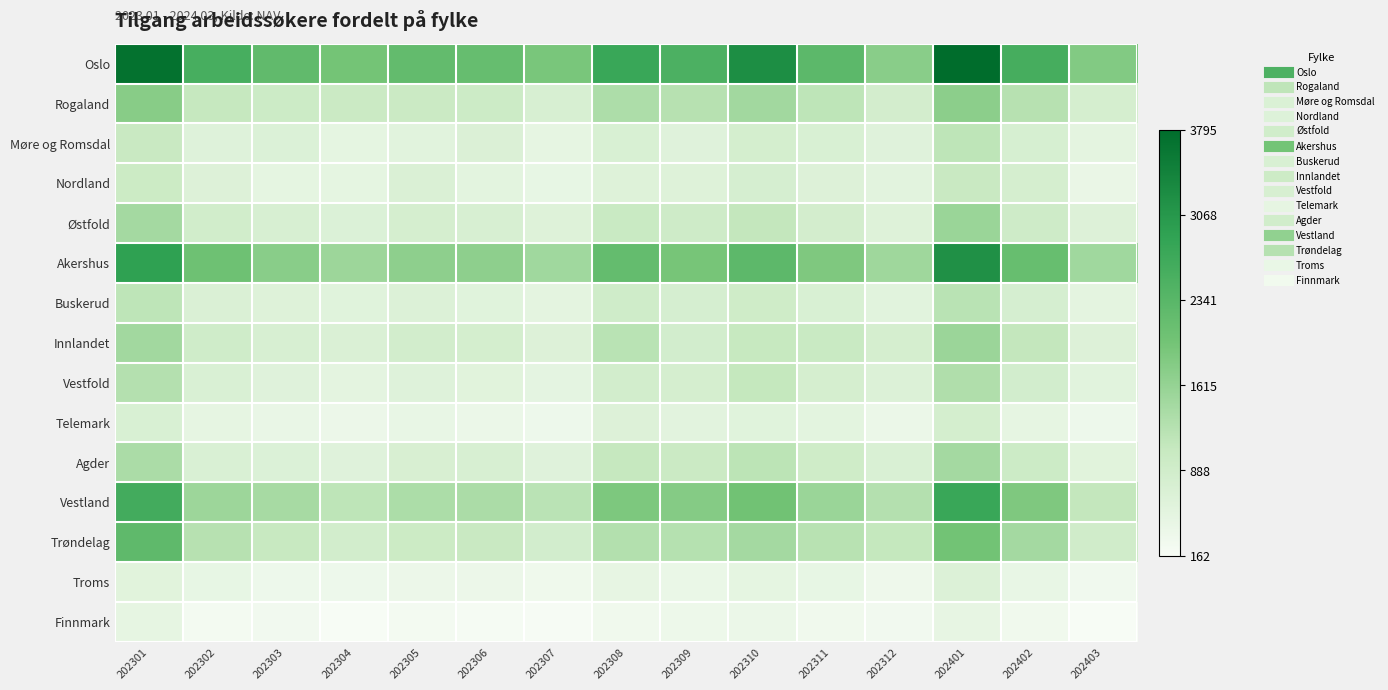

Between 202306 and 202312, which is larger?

202306